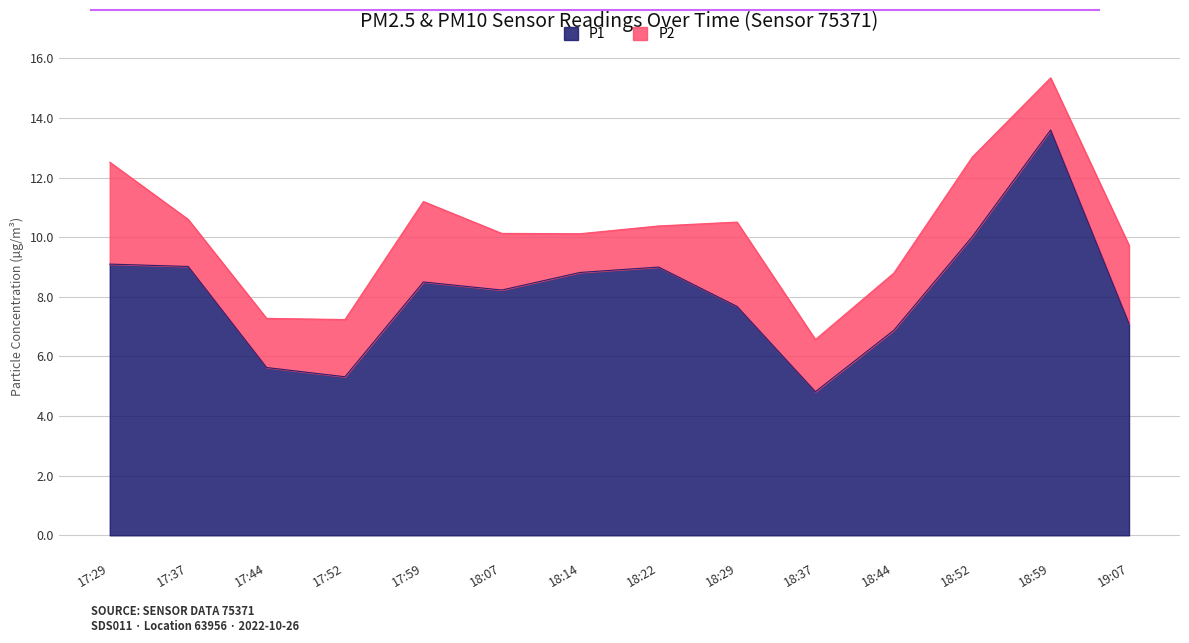

List the labels in order of value, smallest first.

18:37, 17:52, 17:44, 18:44, 19:07, 18:29, 18:07, 17:59, 18:14, 18:22, 17:37, 17:29, 18:52, 18:59